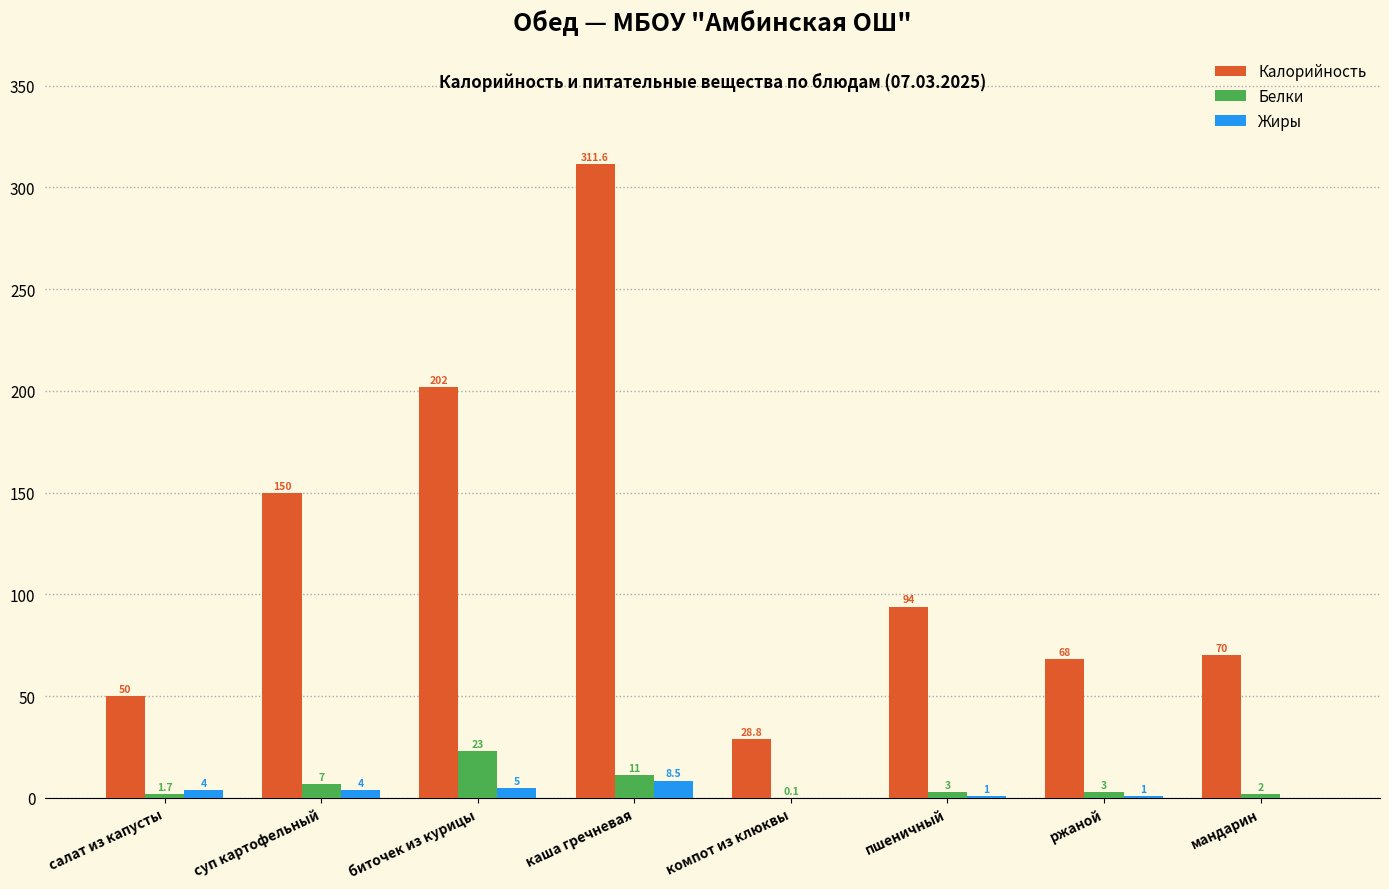

What is the maximum value for Белки?

23.0